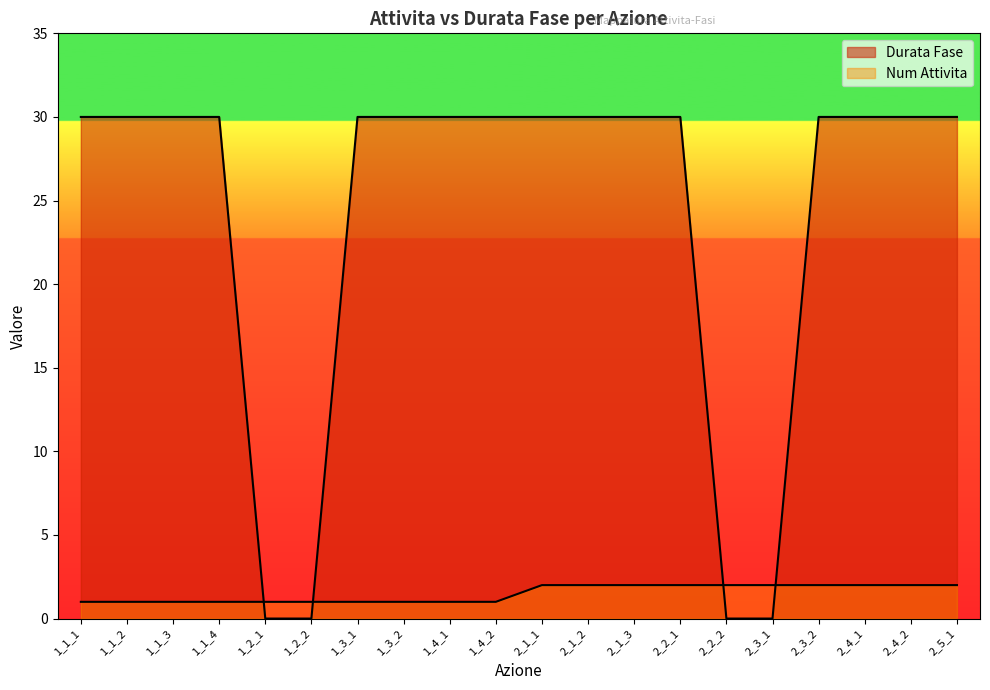

How many data points in Durata Fase are less than 30?

4